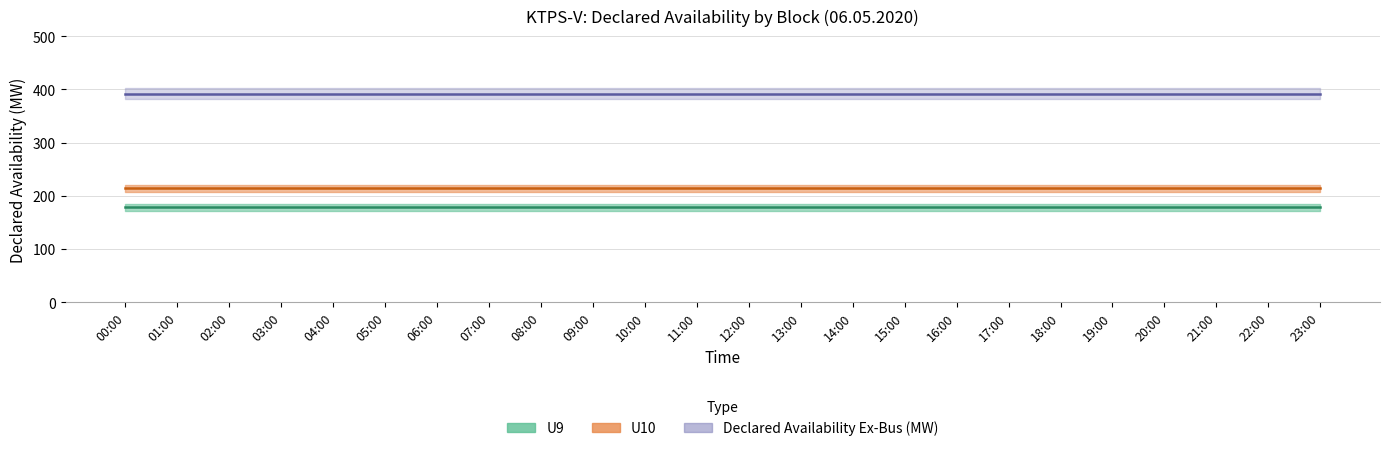

What are all the series names shown in the legend?

U9, U10, Declared Availability Ex-Bus (MW)